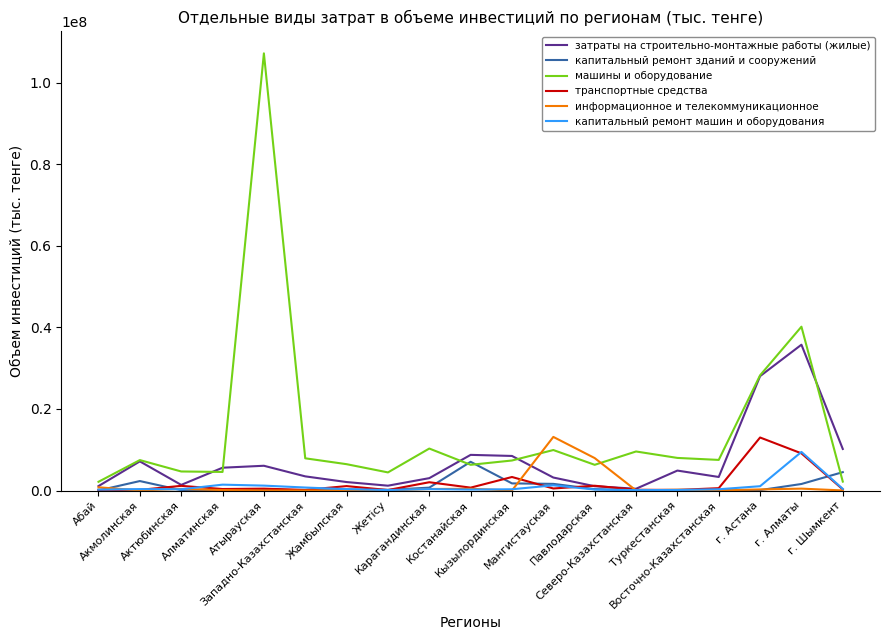

Which category has the highest value in the капитальный ремонт машин и оборудования series?

г. Алматы